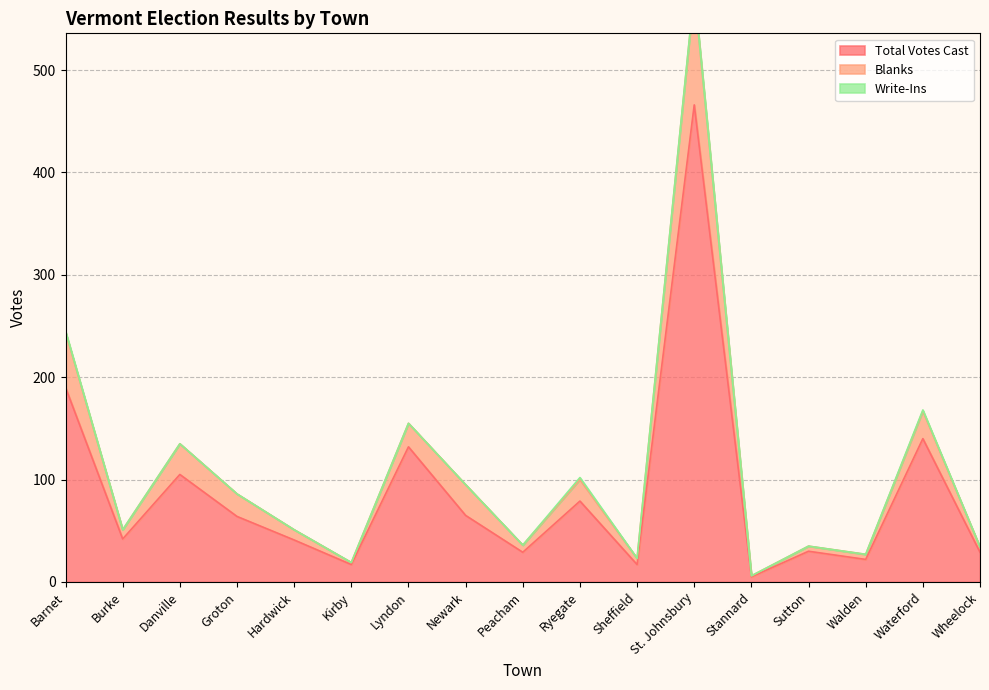

Reading left to right, list all the values displayed in this chart.

Total Votes Cast: Barnet=190	Burke=42	Danville=105	Groton=64	Hardwick=41	Kirby=17	Lyndon=132	Newark=65	Peacham=29	Ryegate=79	Sheffield=17	St. Johnsbury=466	Stannard=5	Sutton=30	Walden=22	Waterford=140	Wheelock=29
Blanks: Barnet=244	Burke=51	Danville=135	Groton=86	Hardwick=51	Kirby=19	Lyndon=155	Newark=95	Peacham=36	Ryegate=100	Sheffield=23	St. Johnsbury=577	Stannard=6	Sutton=35	Walden=27	Waterford=167	Wheelock=34